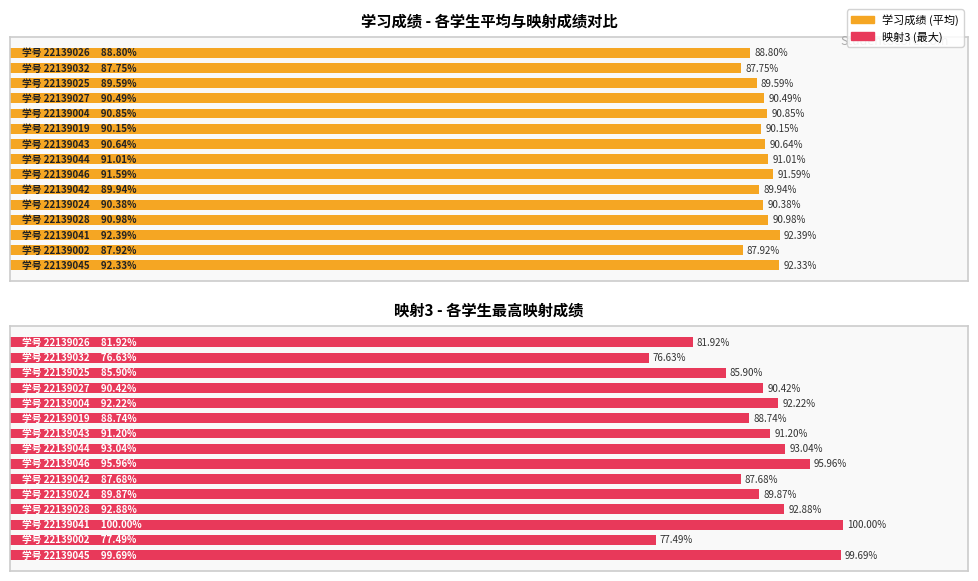

What is the sum of all 映射3 (最大) values?

1343.6